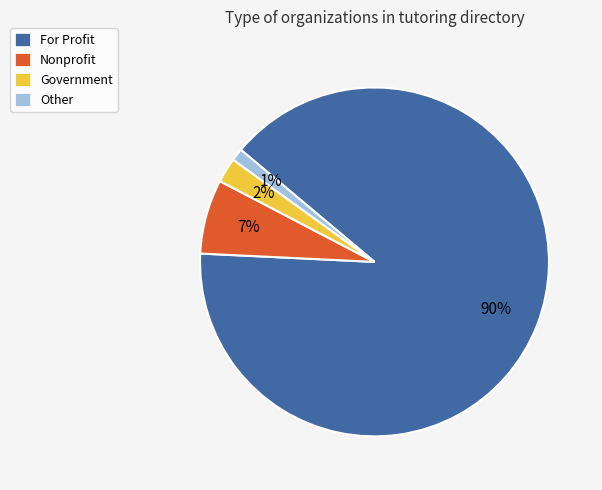

Do Government and For Profit together represent more than half of the pie?

Yes